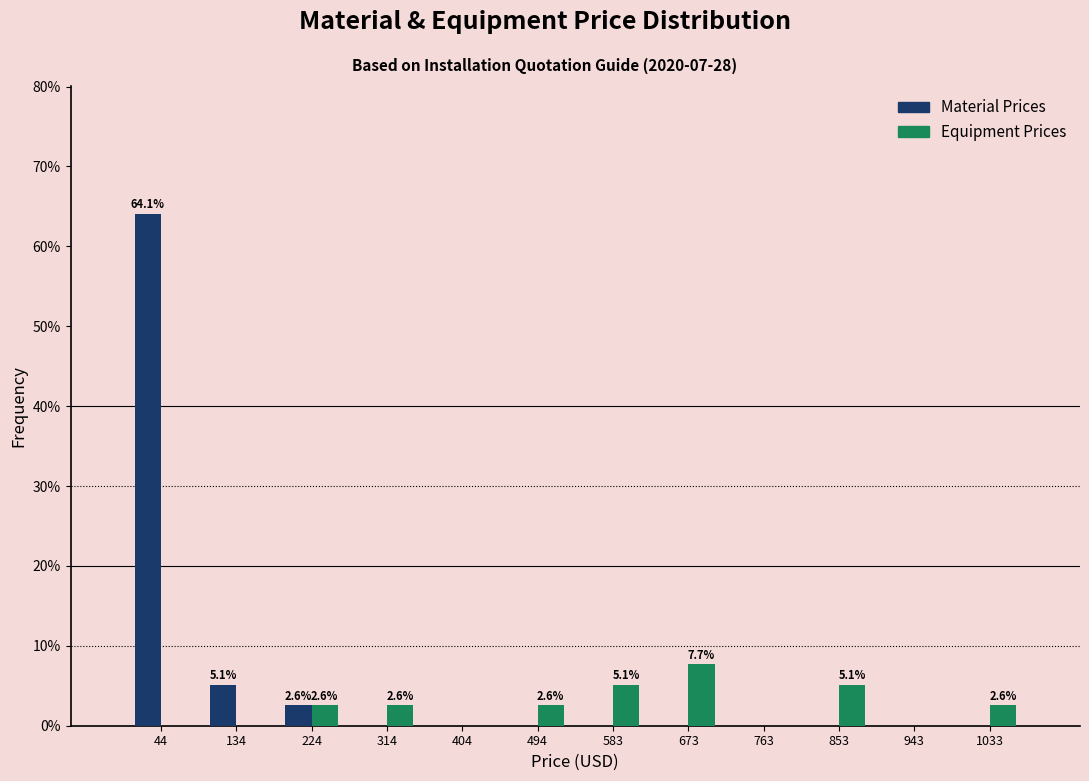

In the Equipment Prices series, which range on the x-axis has the tallest bar?

630 to 720